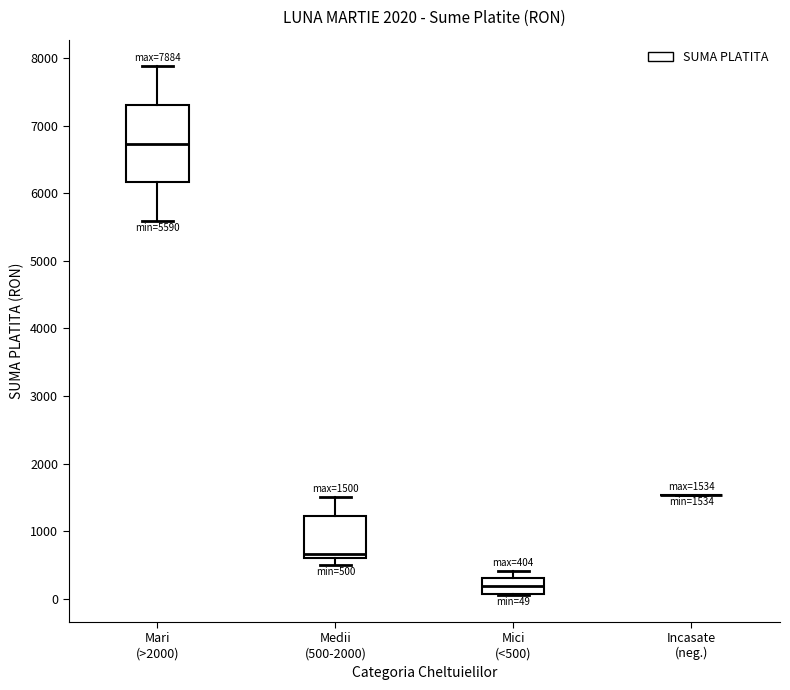

Which box is the tallest, from its lower edge to its upper edge?

Mari (>2000)